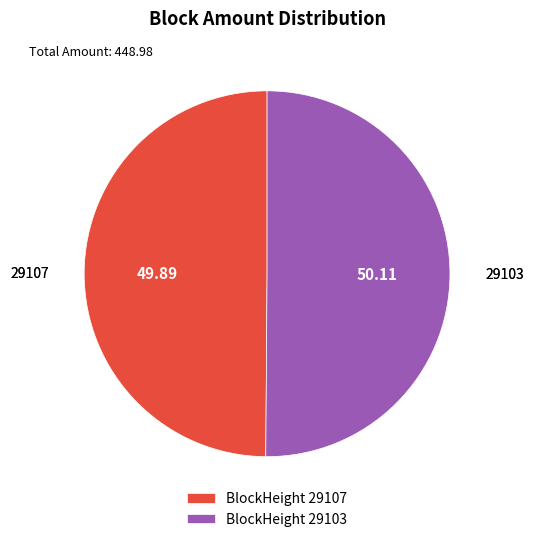

Do BlockHeight 29107 and BlockHeight 29103 together represent more than half of the pie?

Yes